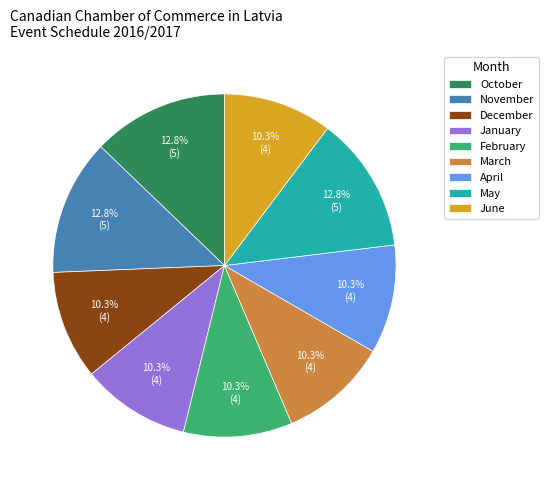

Is the sum of March and June greater than half?

No